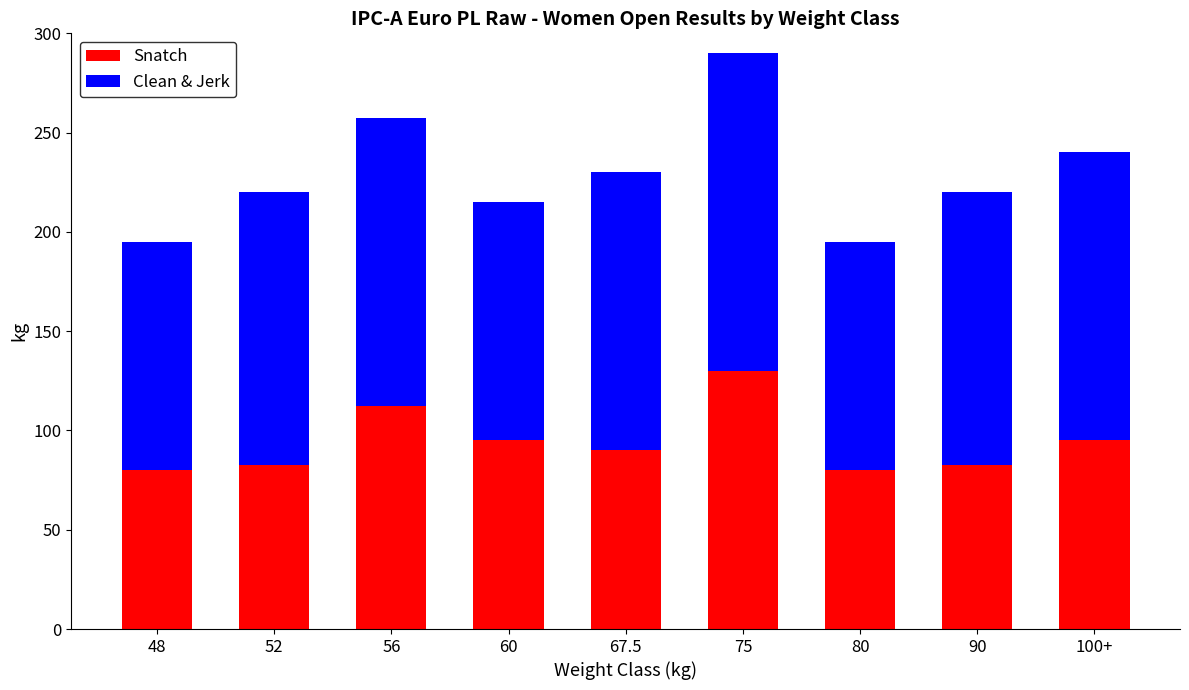

What is the total value across all series at 48?

195.0